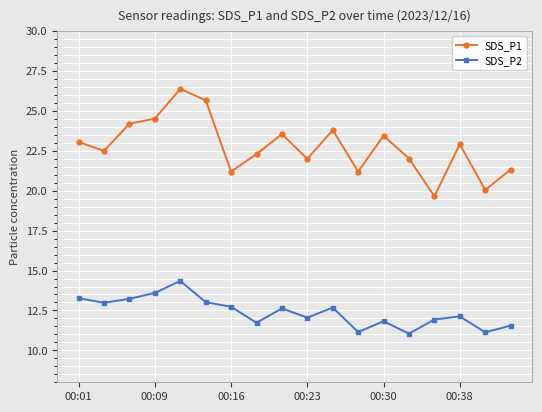

How many interior local peaks does the SDS_P2 series have?

5